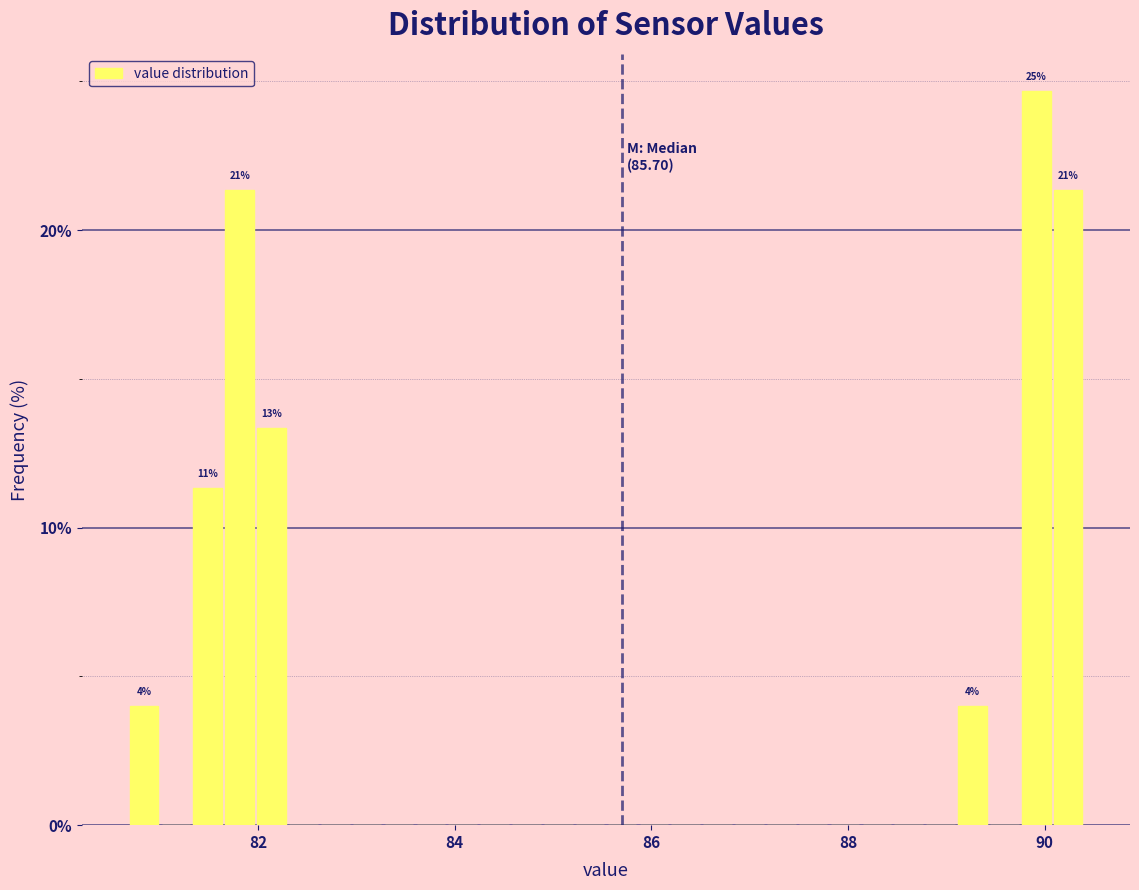

Around what value on the x-axis is the tallest bar? Give the approximate position of its centre, as read against the axis.

90.0